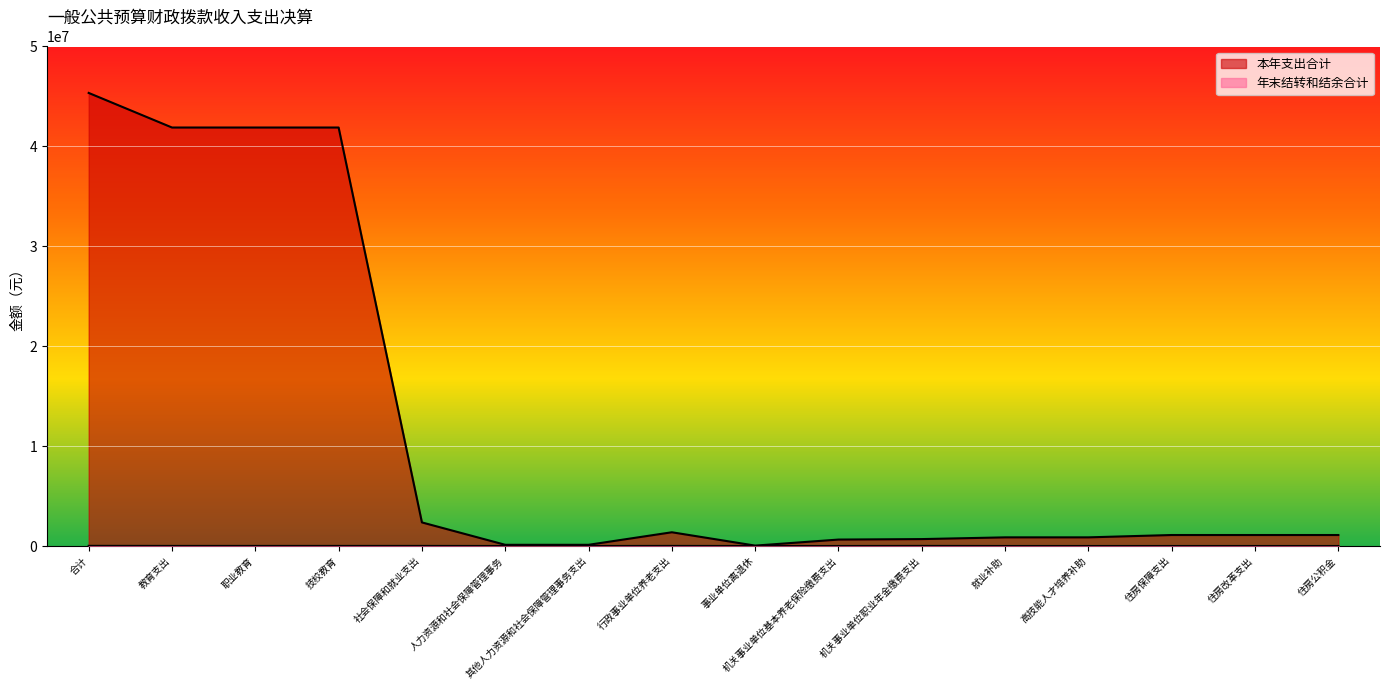

What is the difference between the maximum and minimum values in the 本年支出合计 series?

45312546.8